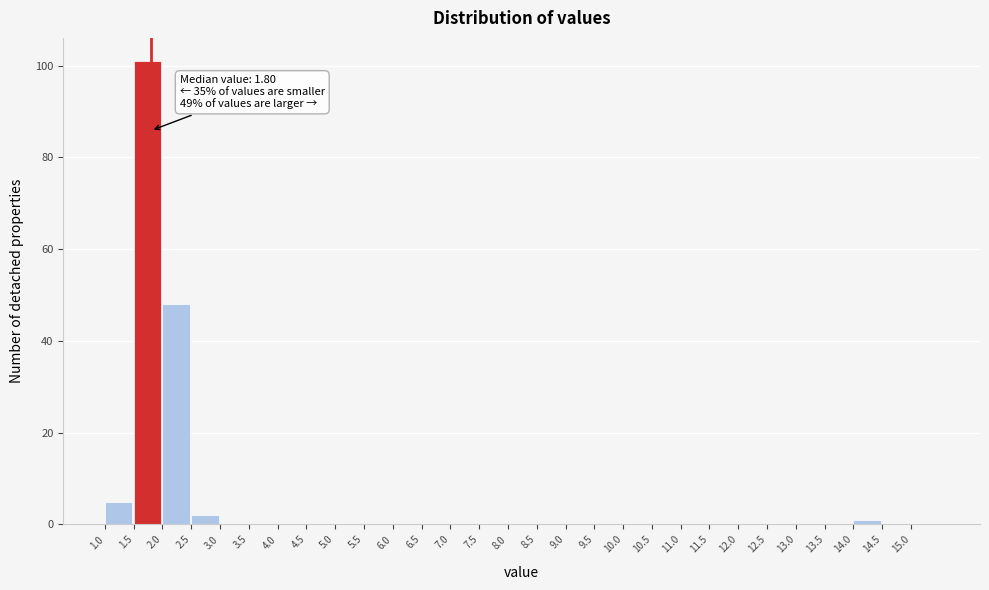

Which range on the x-axis has the tallest bar?

1.5 to 2.0